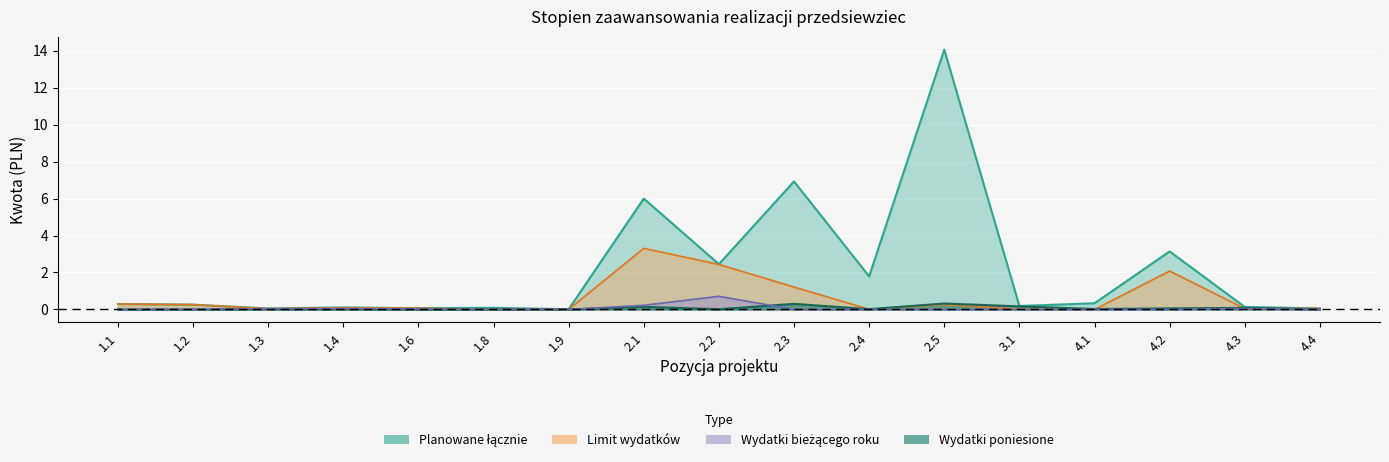

What is the difference between the highest and lowest values at 4.4?

0.1